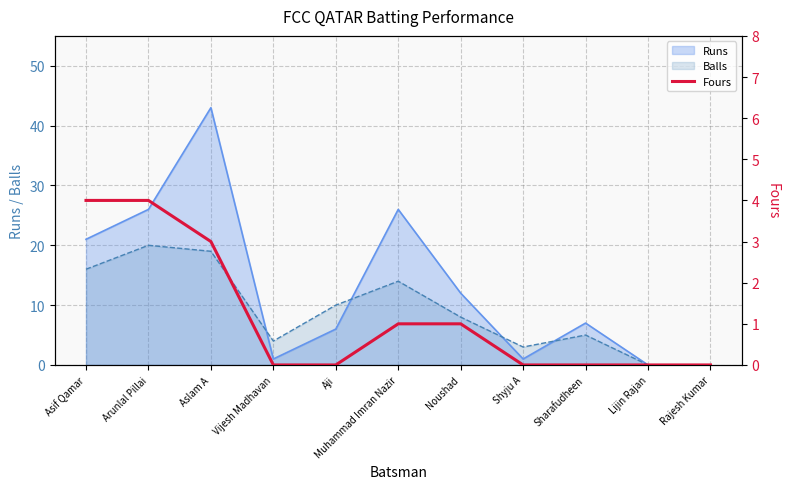

Count the values in the range 0 to 3.

9